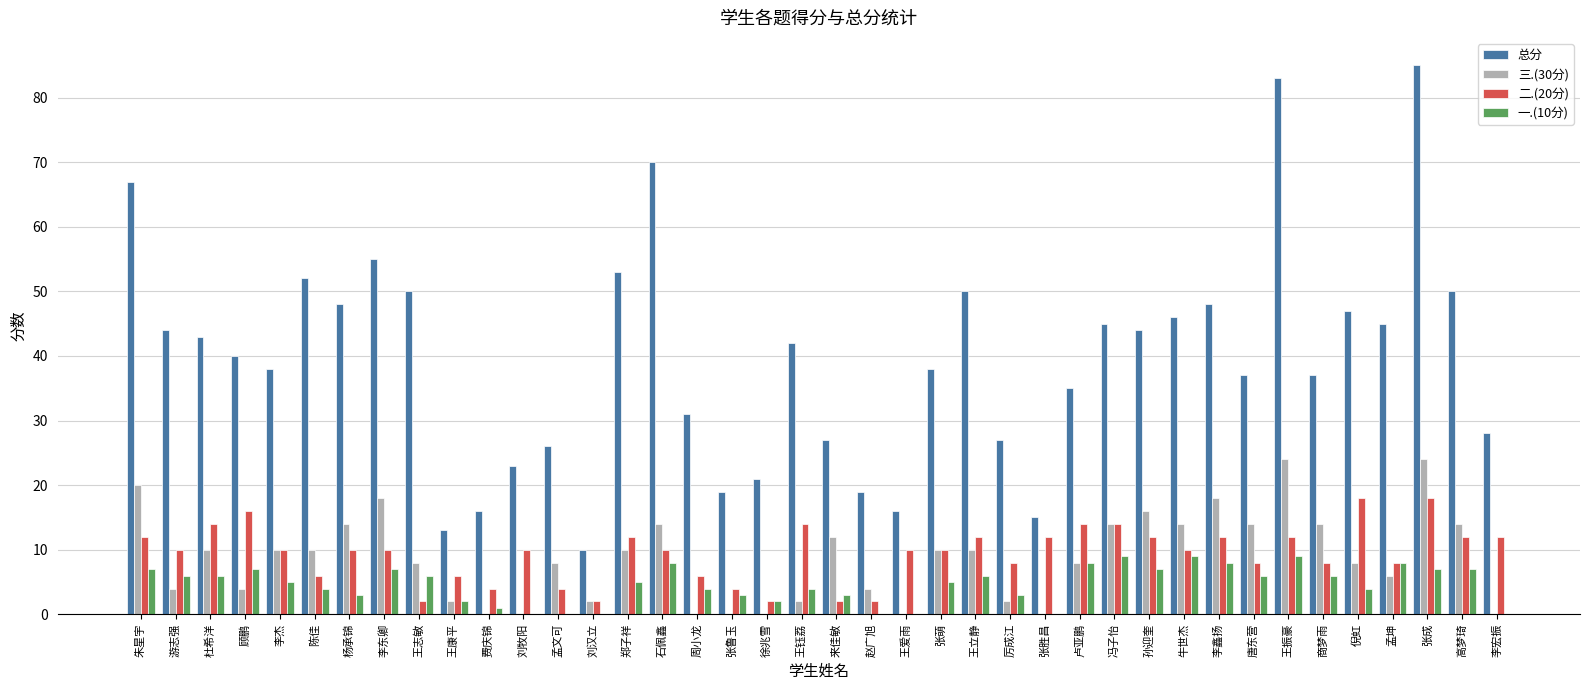

Is it true that 一.(10分) equals 6 at 游志强?

True